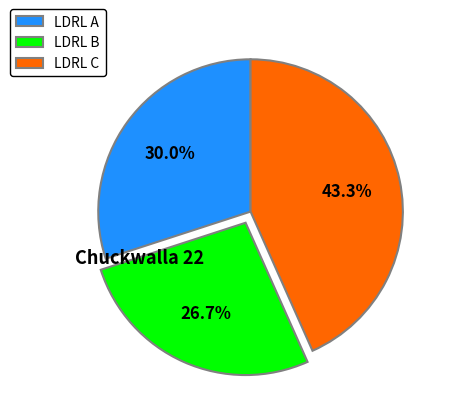

Is it true that LDRL A is 30% of the pie?

True